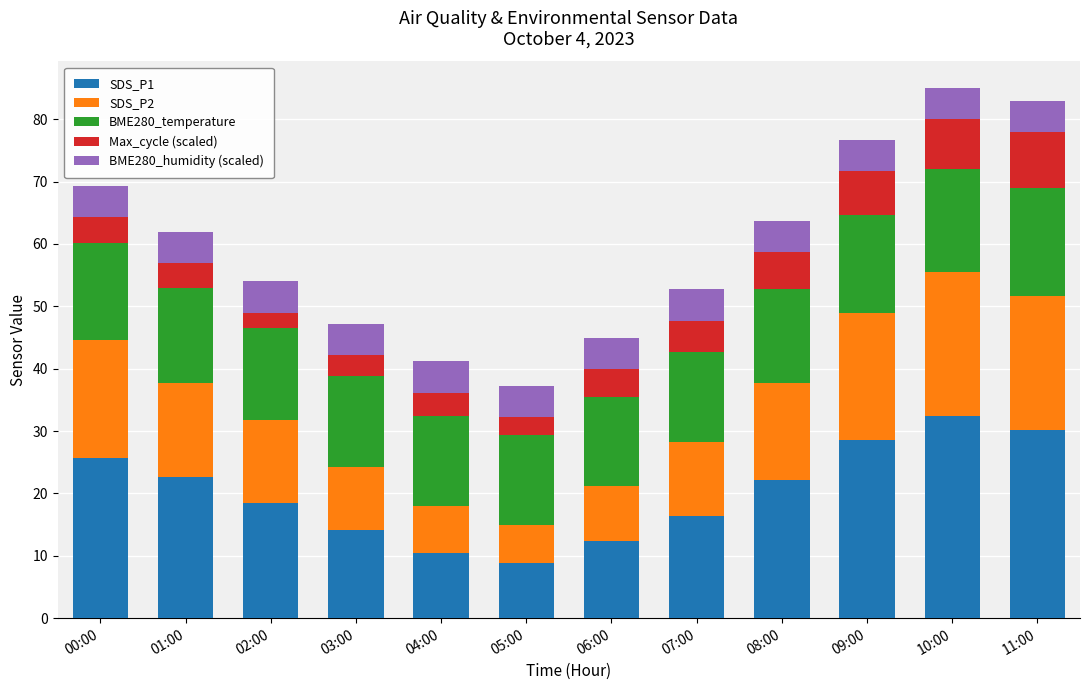

True or false: SDS_P1 has a value of 14.2 at 03:00.

True